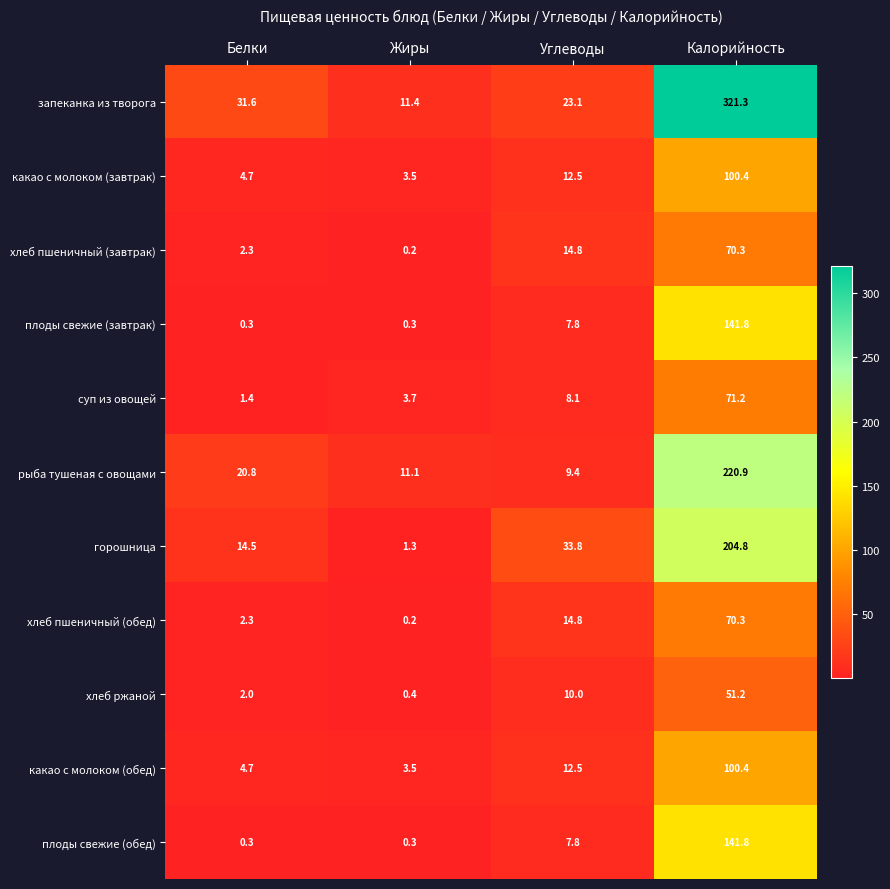

What is the maximum value shown in the chart?

321.3